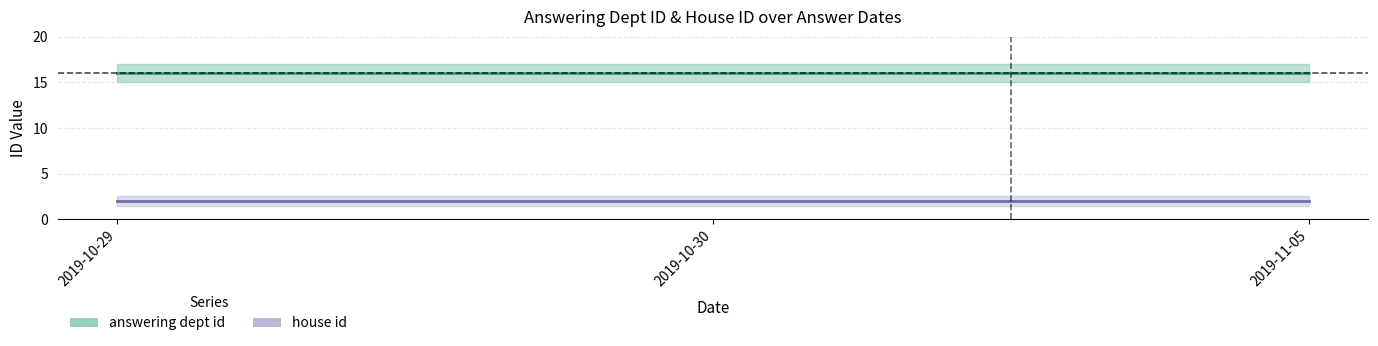

Reading right to left, list all the values displayed in this chart.

answering dept id: 16	16	16	16
house id: 2	2	2	2